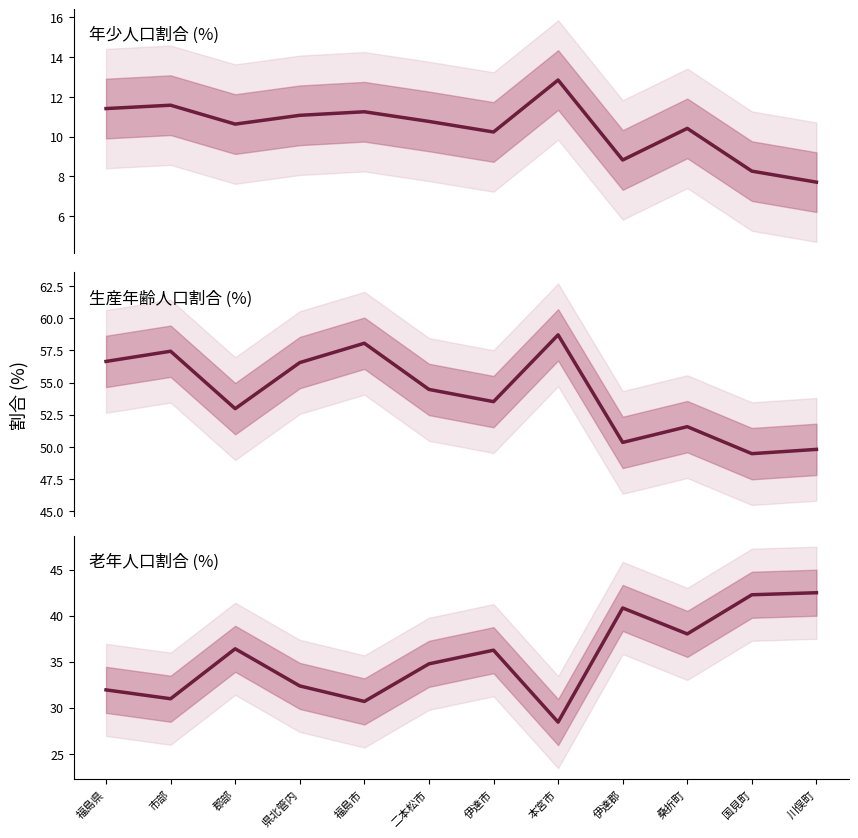

Reading left to right, transcribe all the data shown in this chart.

年少人口割合(0-14歳): 11.4	11.6	10.6	11.1	11.3	10.8	10.2	12.8	8.8	10.4	8.3	7.7
生産年齢人口割合(15-64歳): 56.6	57.4	53.0	56.6	58.1	54.5	53.5	58.7	50.3	51.6	49.5	49.8
老年人口割合(65歳以上): 31.9	31.0	36.4	32.4	30.7	34.8	36.2	28.4	40.8	38.0	42.3	42.5